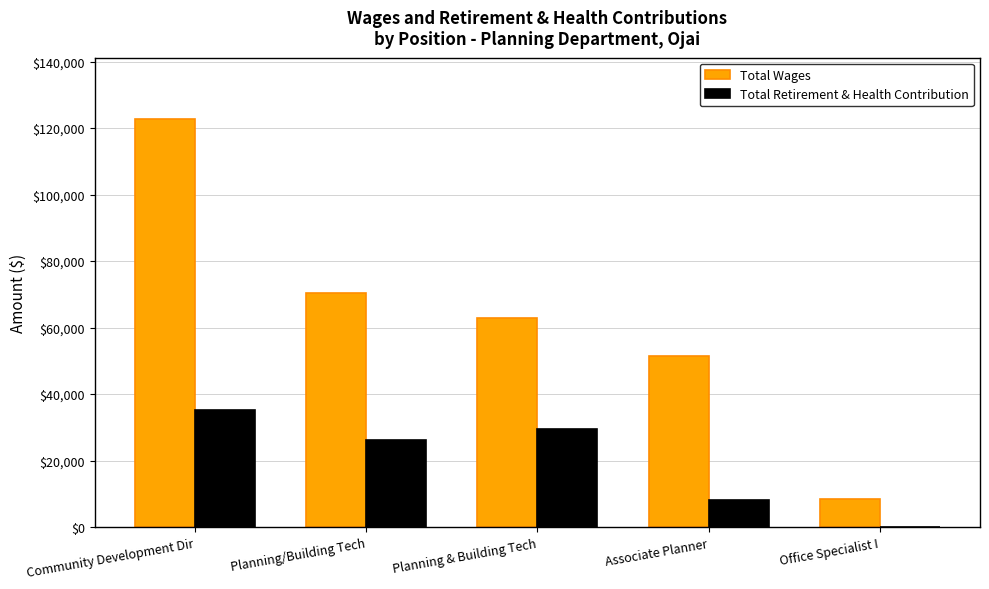

Between Associate Planner and Office Specialist I, which series saw the biggest shift?

Total Wages